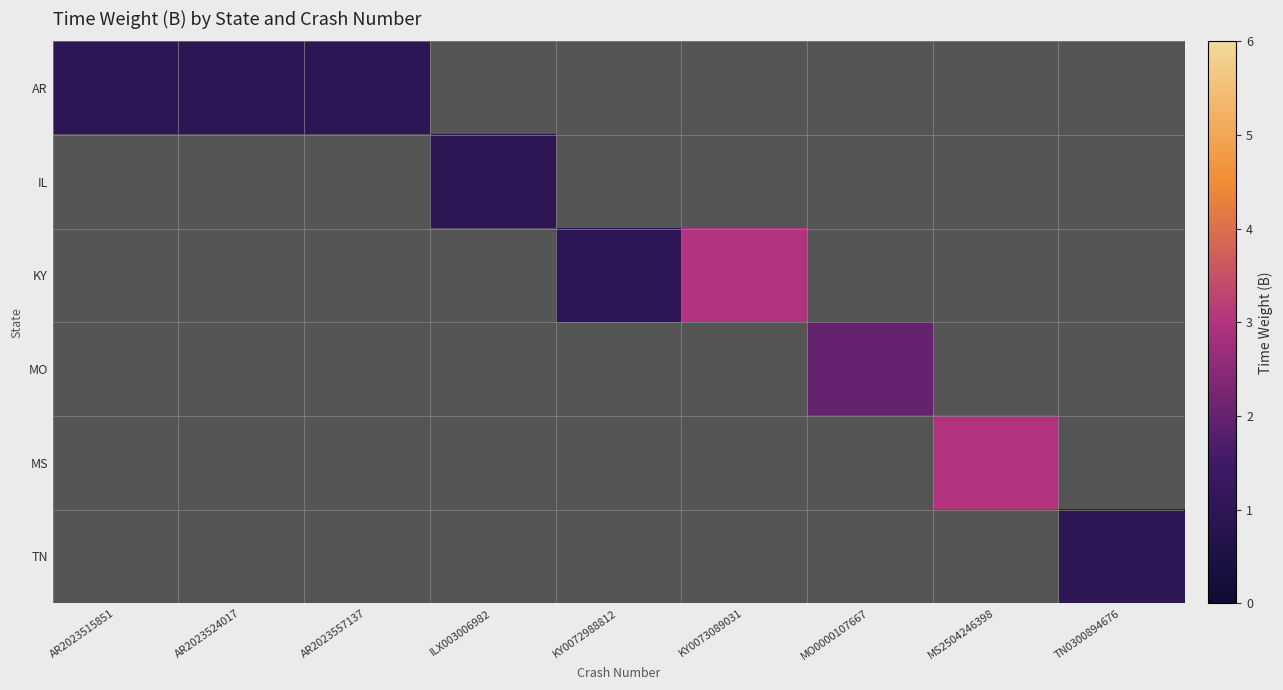

Rank the series at AR2023557137 from highest to lowest value.

AR, IL, KY, MO, MS, TN